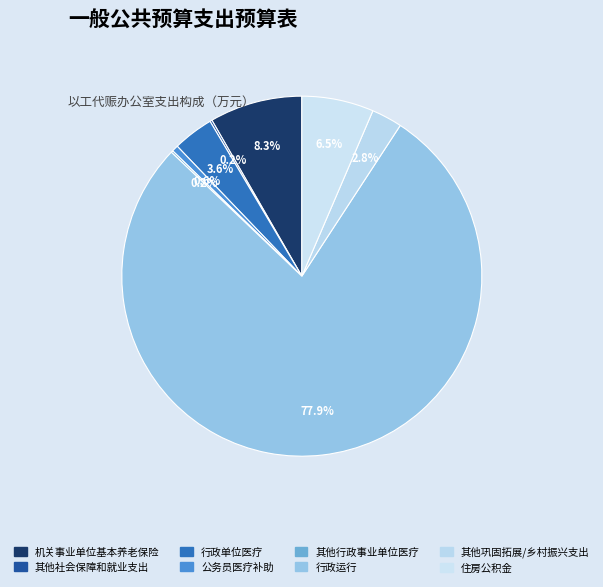

Rank the categories by value from highest to lowest.

行政运行, 机关事业单位基本养老保险缴费支出, 住房公积金, 行政单位医疗, 其他巩固拓展脱贫攻坚成果同乡村振兴有效衔接支出, 公务员医疗补助, 其他社会保障和就业支出, 其他行政事业单位医疗支出